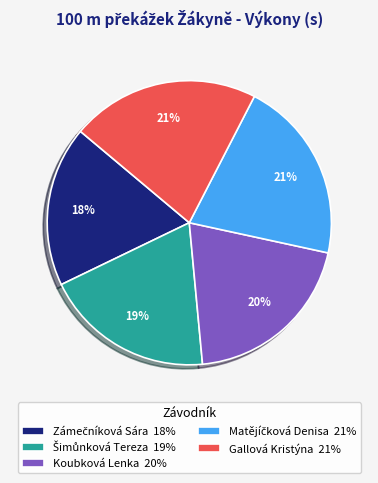

Is the sum of Koubková Lenka 20% and Gallová Kristýna 21% greater than half?

No